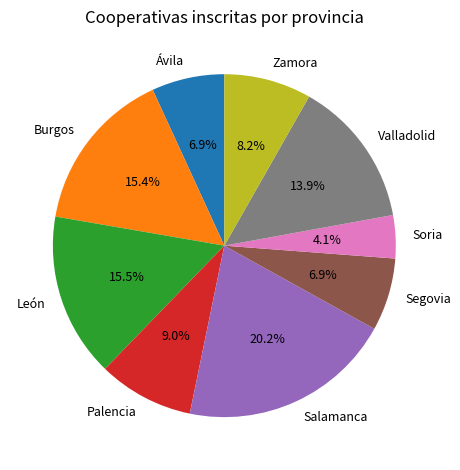

To the nearest percent, what percentage of the pie is Burgos?

15%